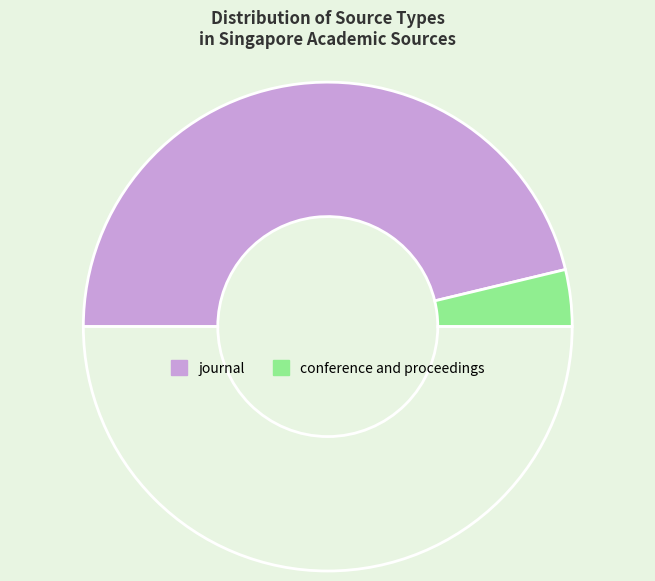

How many slices are in this pie chart?

3